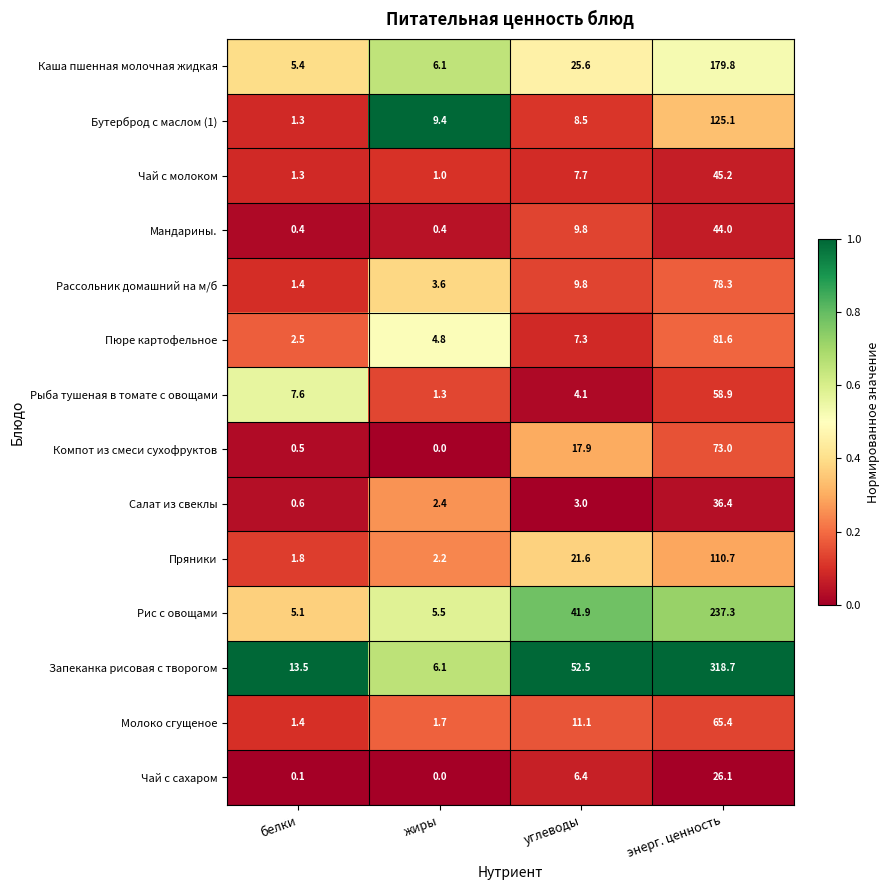

Where does the Мандарины. series first go above 9?

углеводы